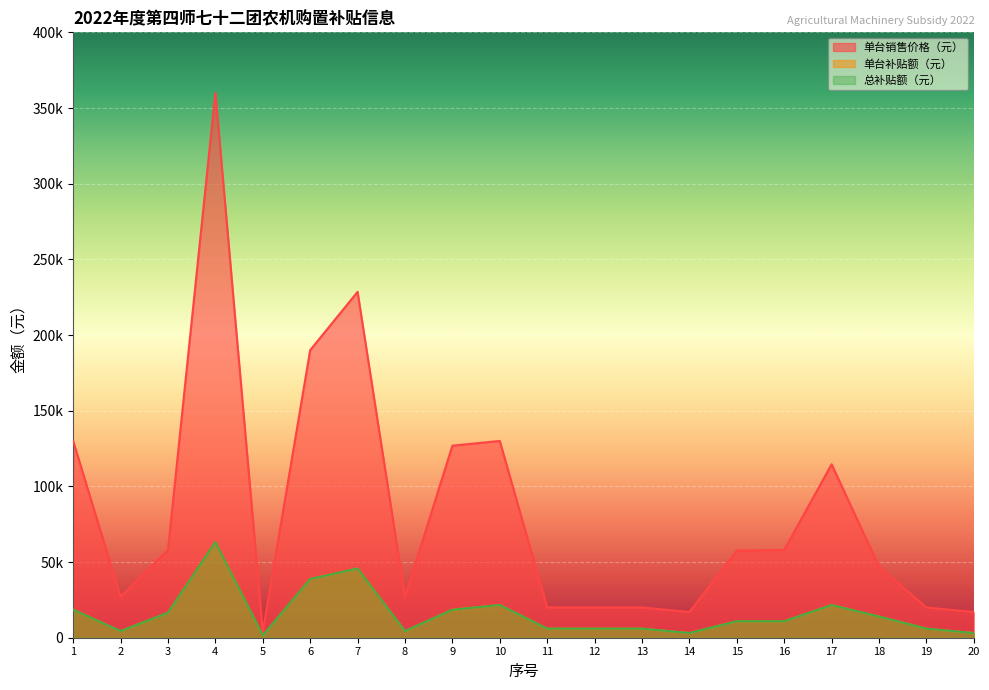

Where does the 单台补贴额（元） series first go above 10900?

1